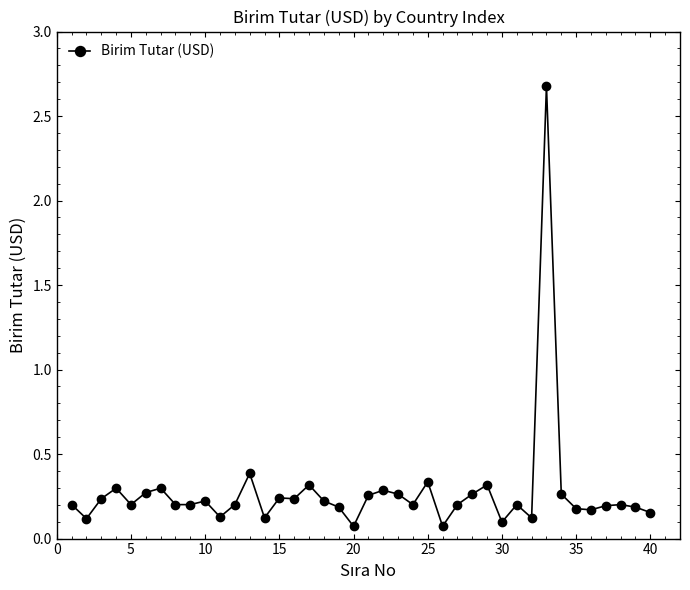

True or false: the data has more than 0 interior local peaks.

True